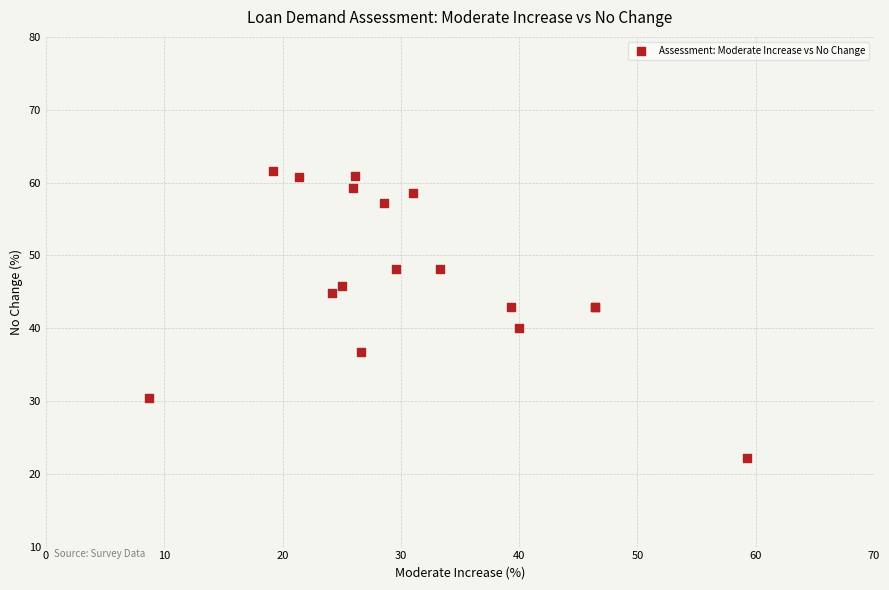

What Y value in the scatter plot is closest to 41?

40.0